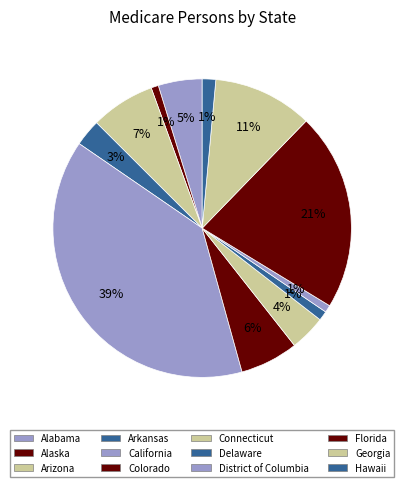

Does Delaware account for over 50% of the chart?

No